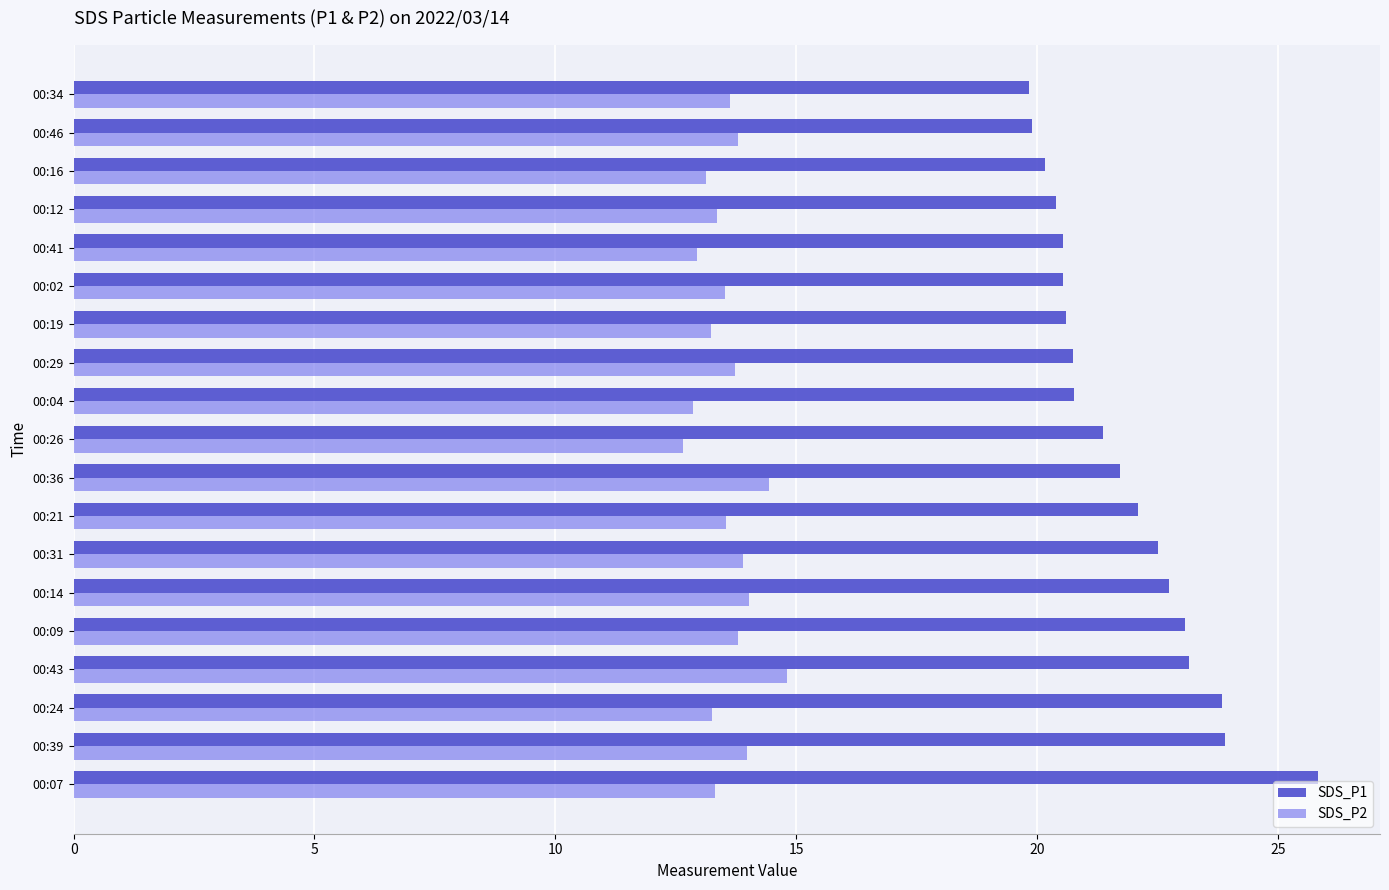

Which series has the largest range (max minus min)?

SDS_P1